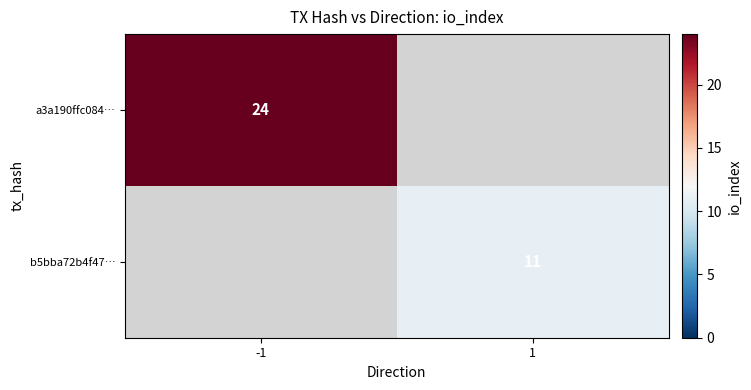

The a3a190ffc084… series shows 13.8 at -1. True or false?

False